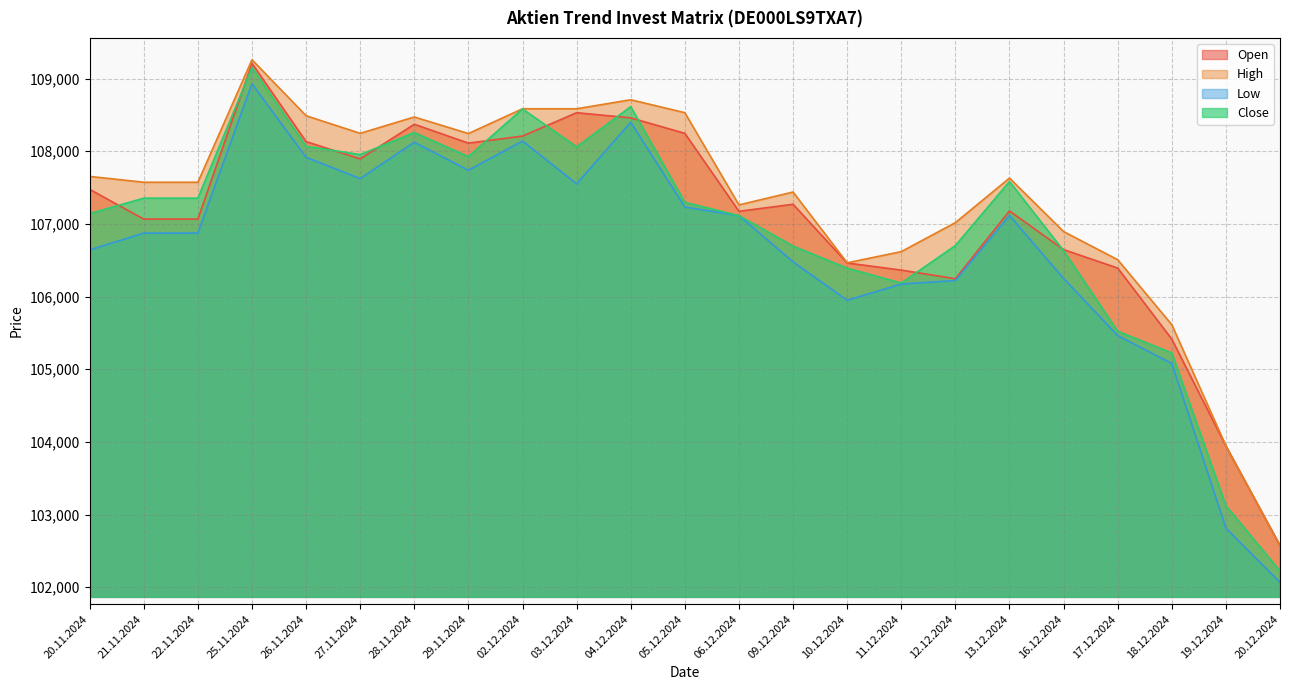

Between 27.11.2024 and 11.12.2024, which series saw the biggest shift?

Close